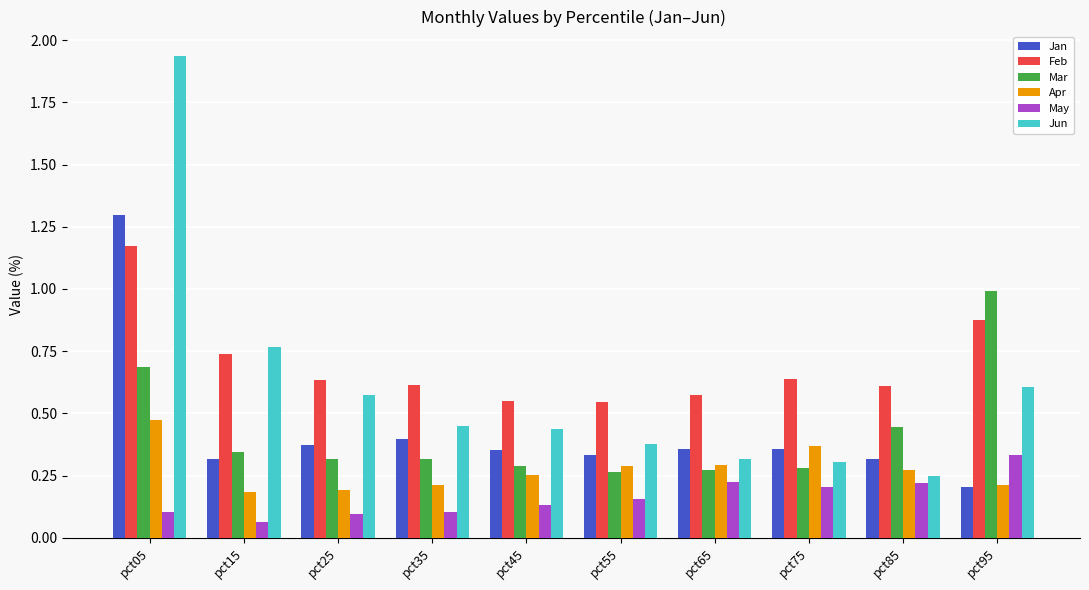

List the series in order of their peak value, lowest first.

May, Apr, Mar, Feb, Jan, Jun